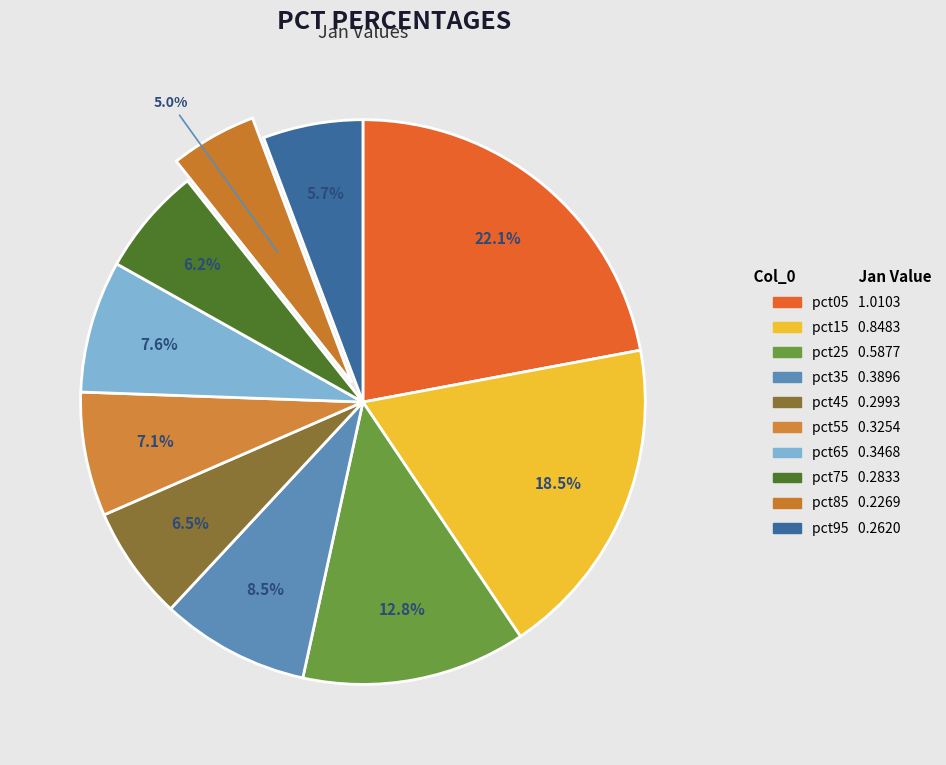

To the nearest percent, what is the difference between the pct05 and pct85 slice percentages?

17%